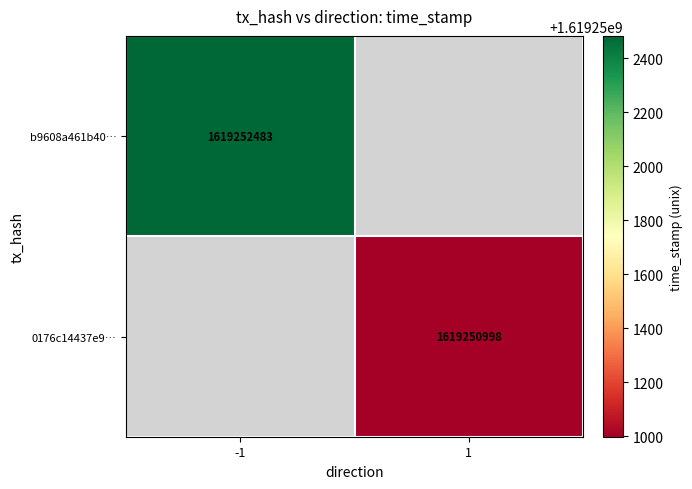

Reading right to left, what are all the values shown in this chart?

b9608a461b40c1b9704d0bda8ffc0b7f323b38e: 1619252483	-1
0176c14437e95470a1866586b7d4316eac64196: 1619250998	1